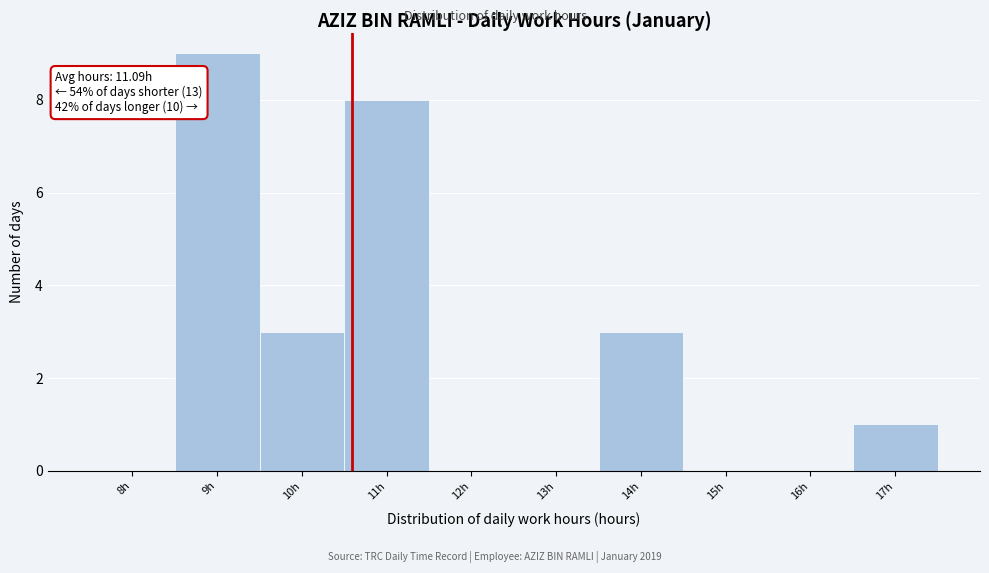

Reading right to left, list all the values displayed in this chart.

17h=1	16h=0	15h=0	14h=3	13h=0	12h=0	11h=8	10h=3	9h=9	8h=0